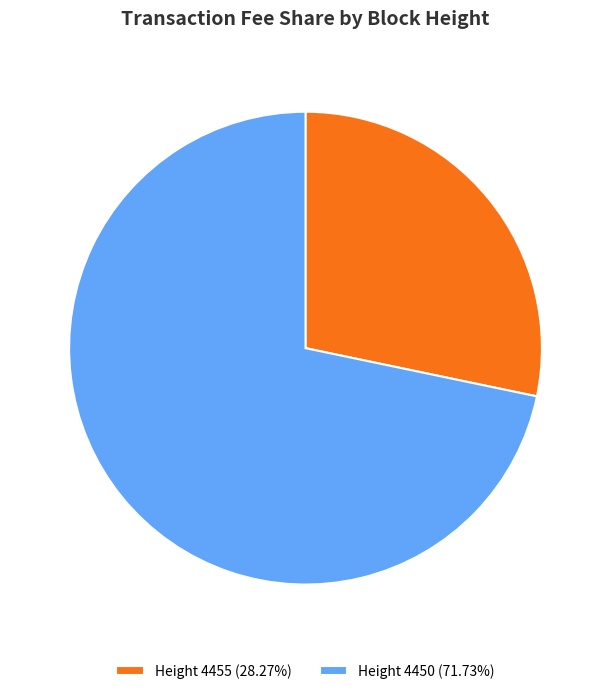

Combined, do Height 4450 (71.73%) and Height 4455 (28.27%) account for over 50%?

Yes